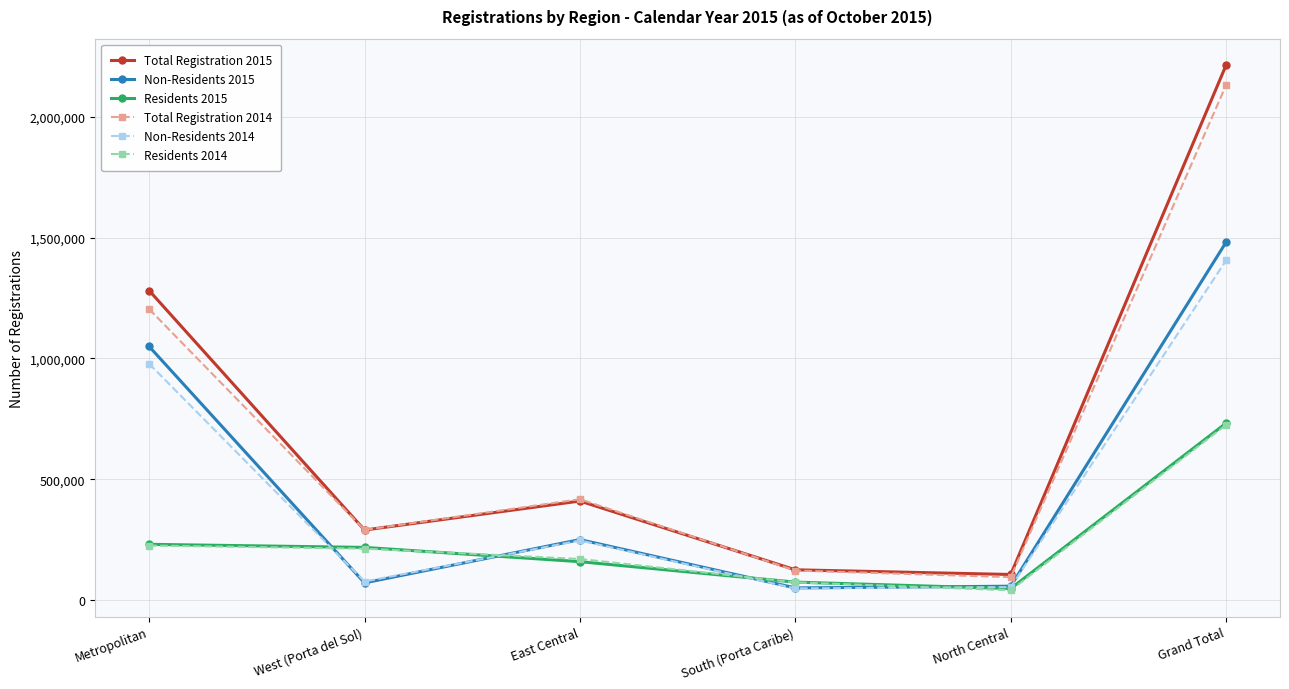

Between Metropolitan and East Central, which series saw the biggest shift?

Total Registration 2015